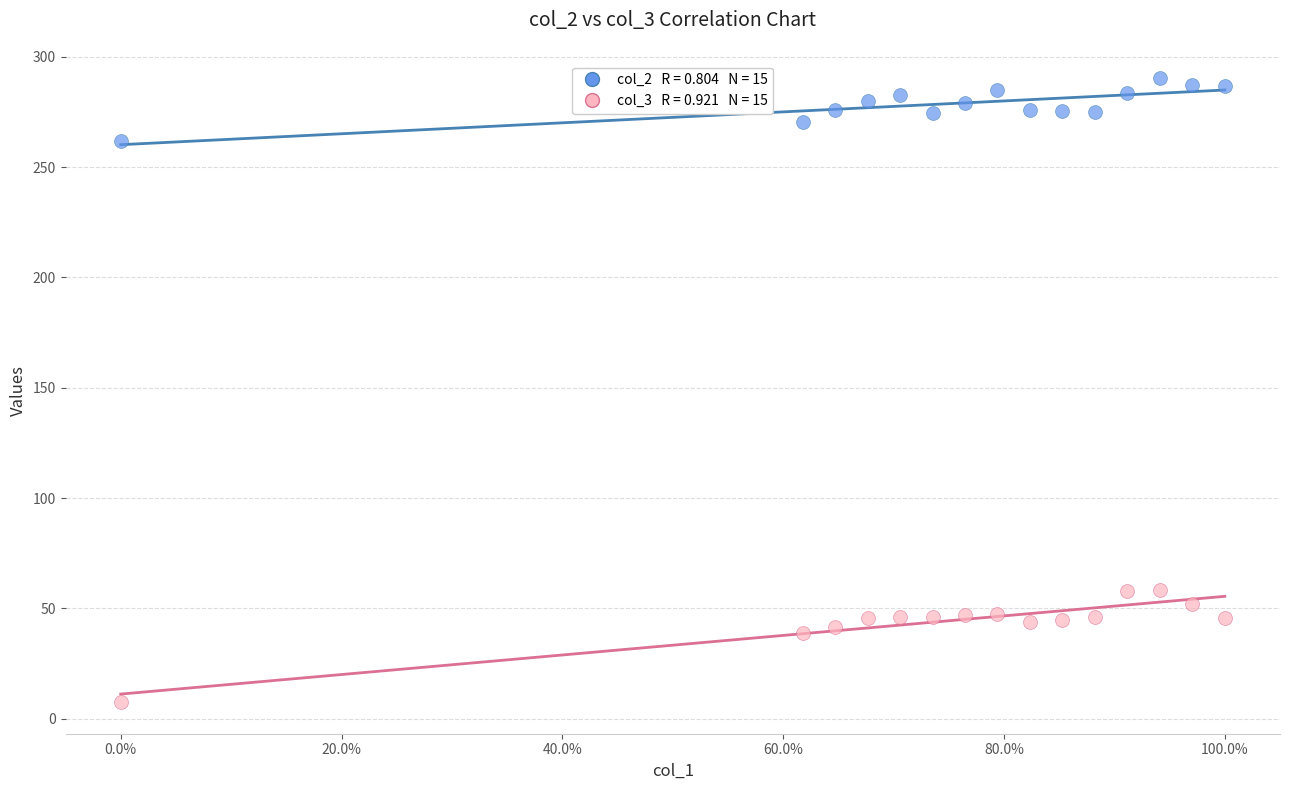

Across all data points, what is the range of Y values (max minus min)?

282.9